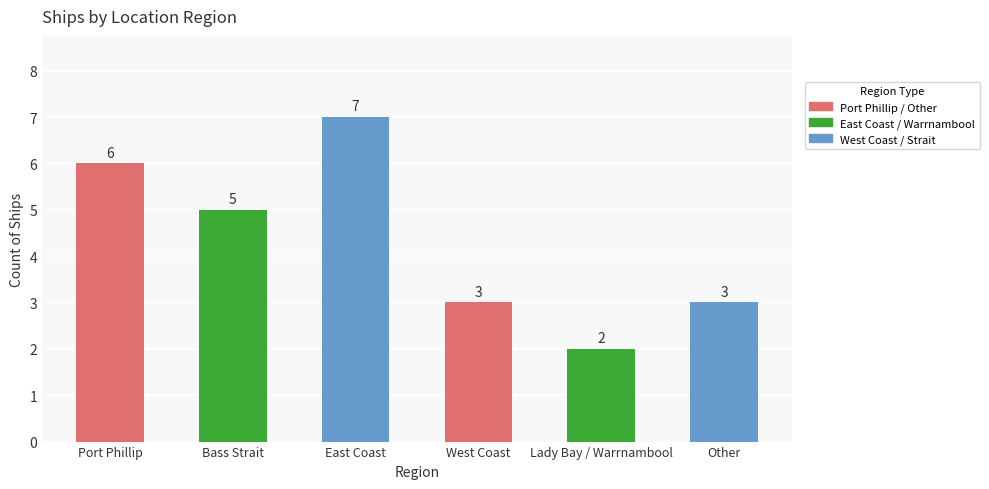

What is the difference between the second highest and minimum values?

4